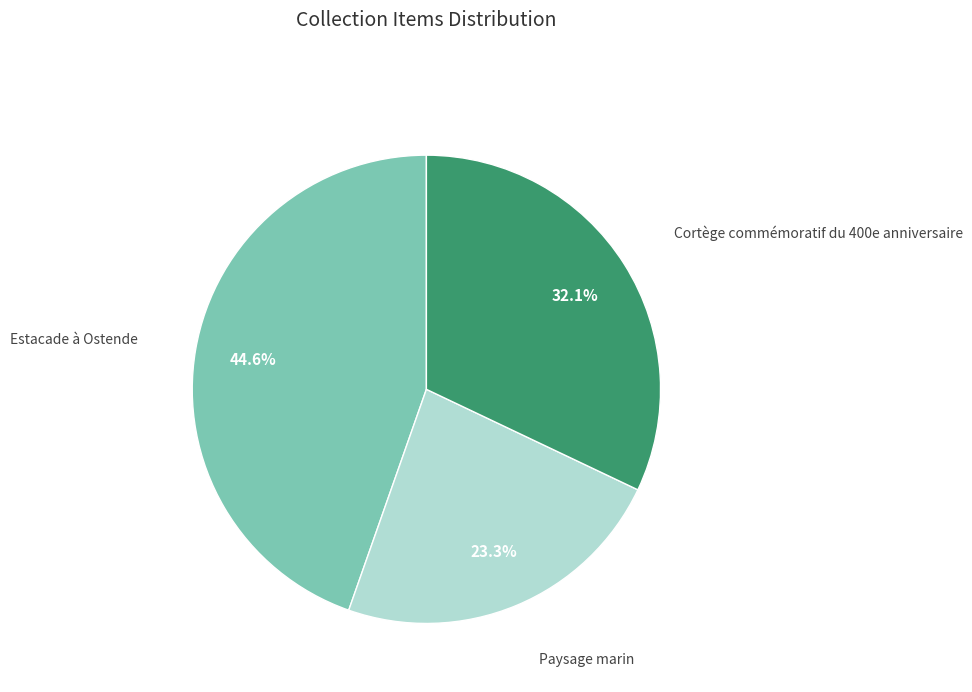

Is there a majority slice in this chart?

No